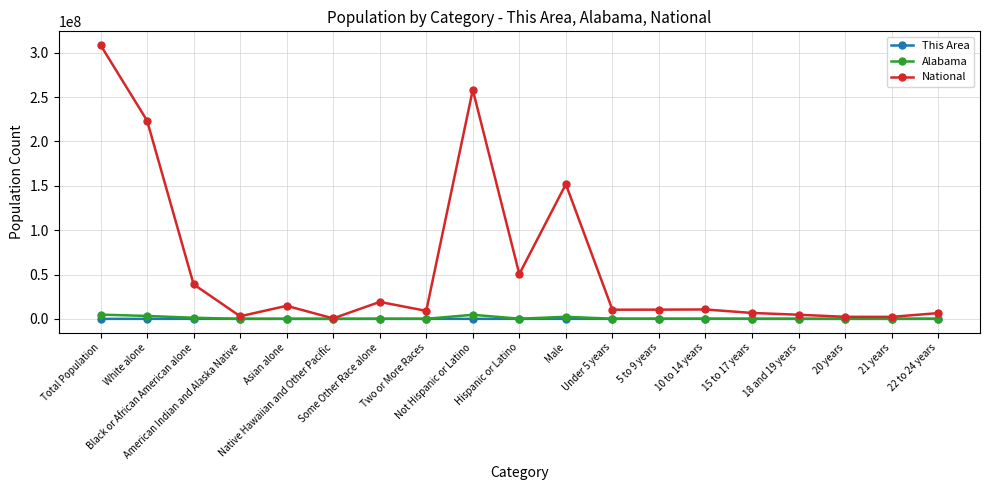

What is the value of the National point at the 12th from the left?

10319427